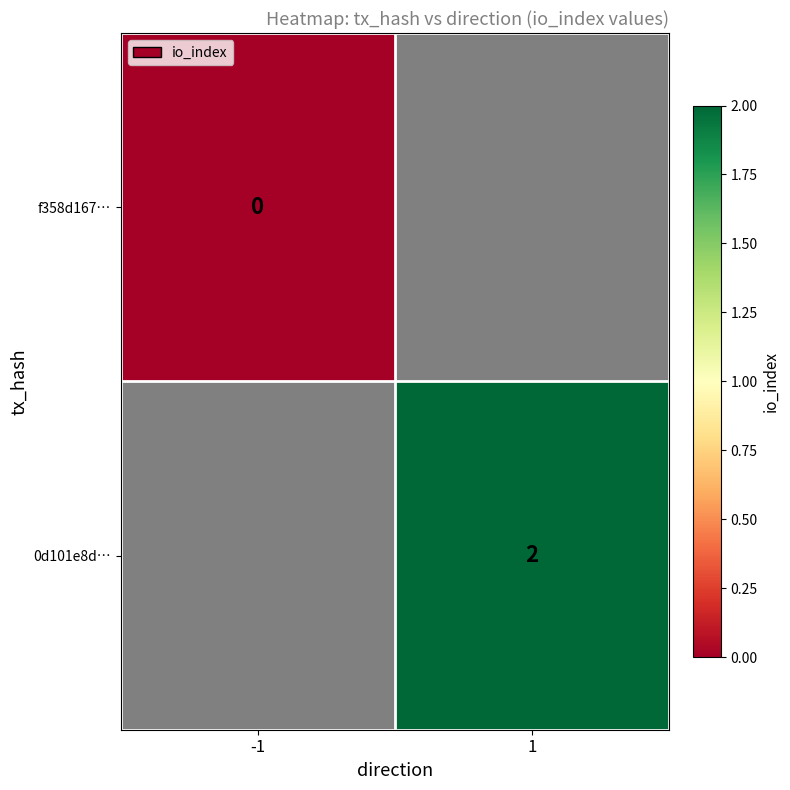

Is it true that 0d101e8d… equals 1 at 1?

False